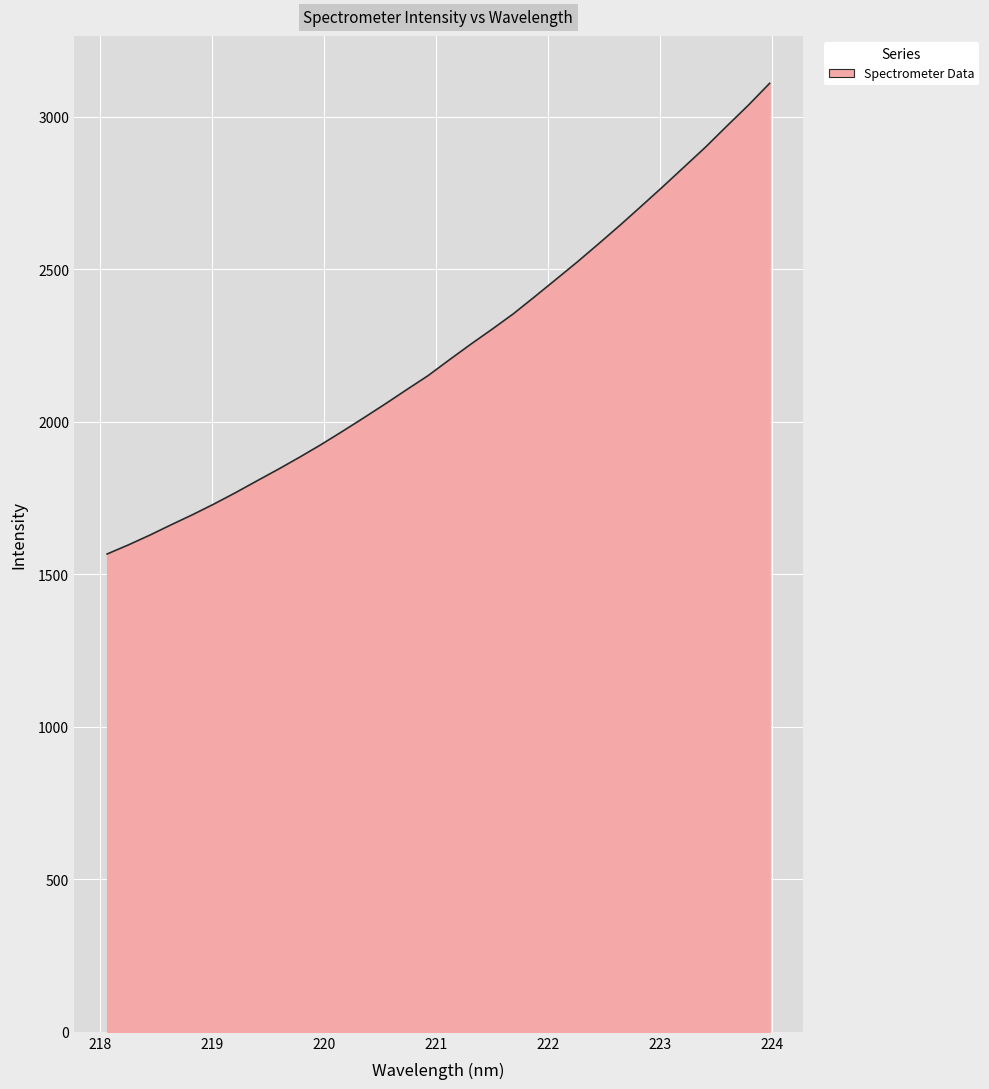

What is the difference between the maximum and minimum values?

1542.9